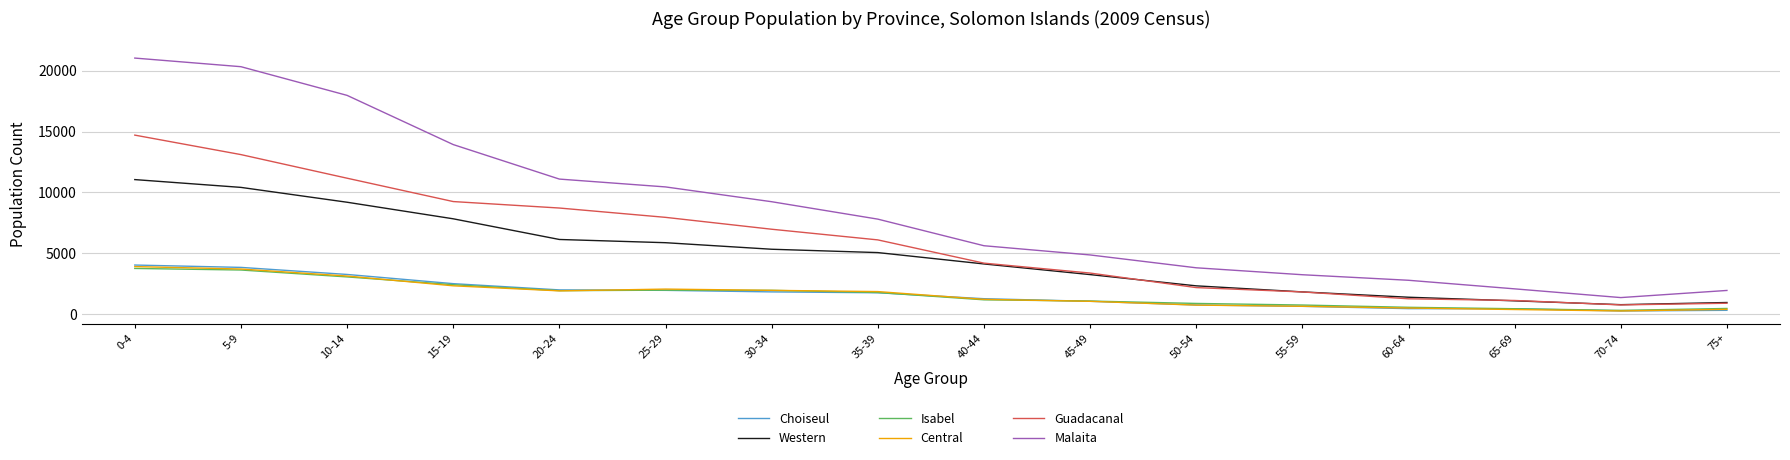

True or false: Isabel and Malaita intersect in this chart.

False